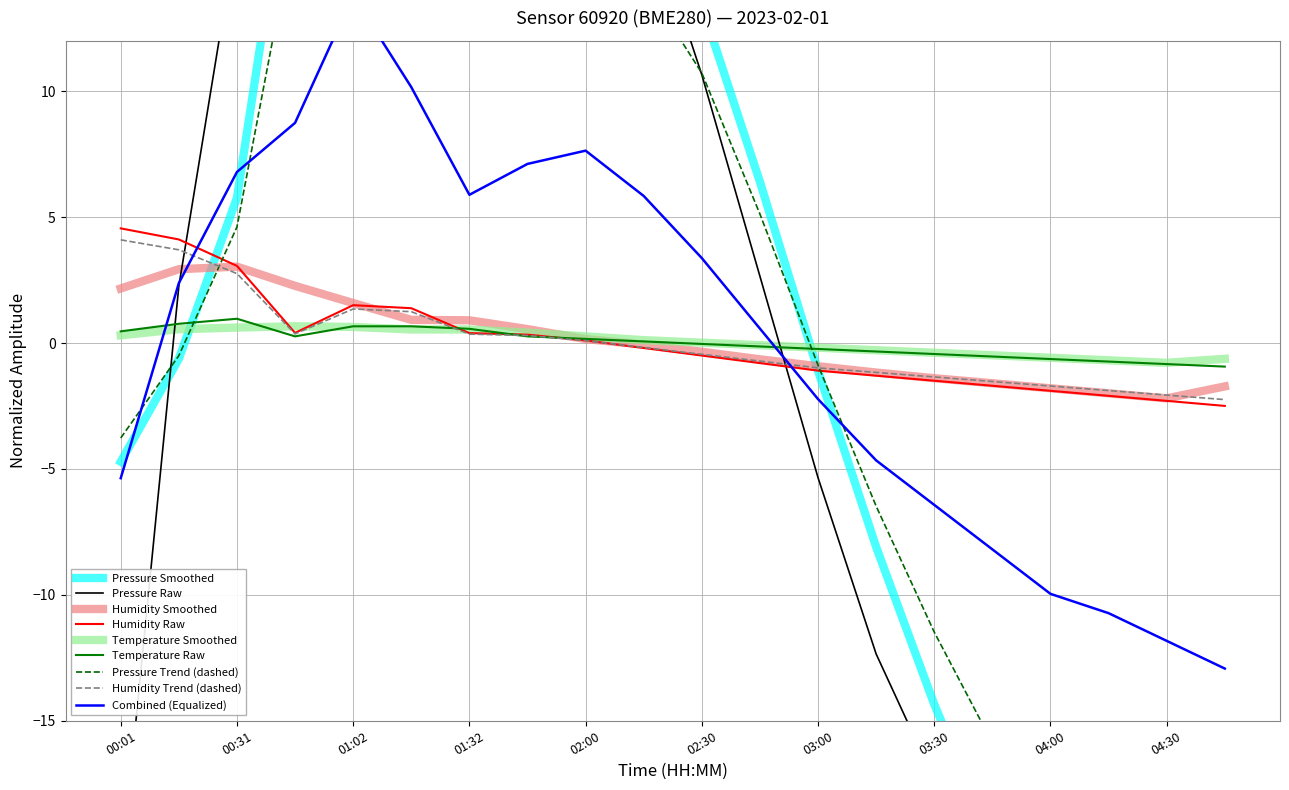

What is the lowest value of the Temperature Raw series?

-0.9